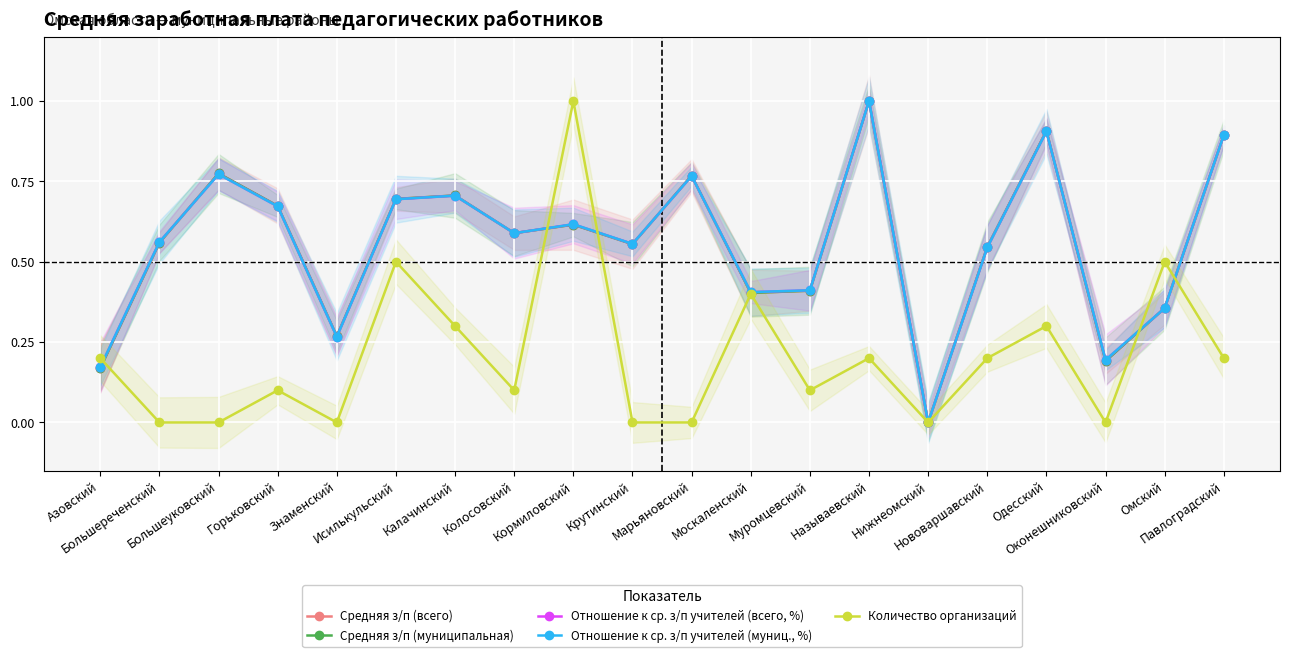

At how many categories does at least one series exceed 0?

19